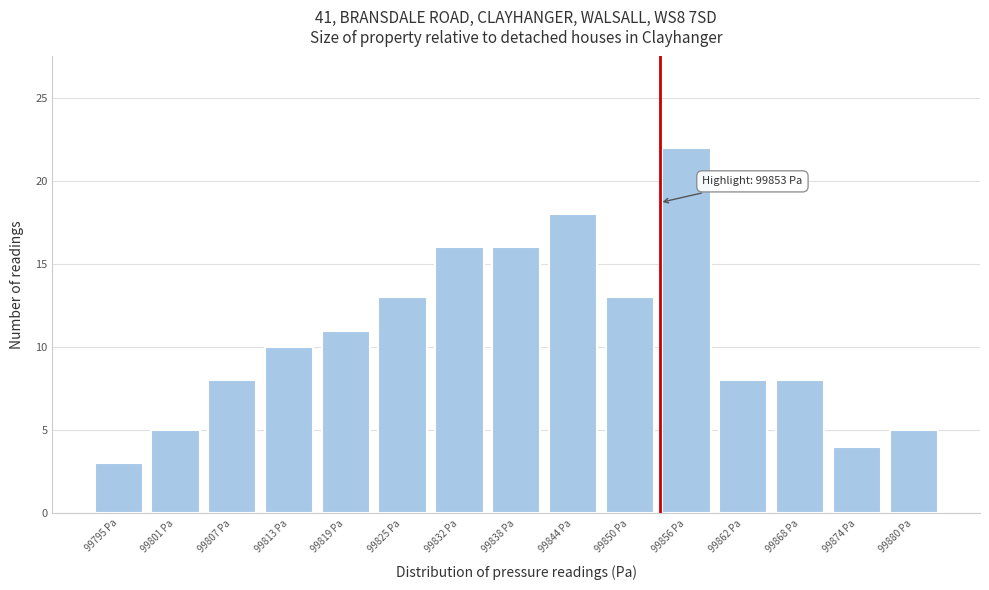

Which range on the x-axis has the tallest bar?

99853 to 99859